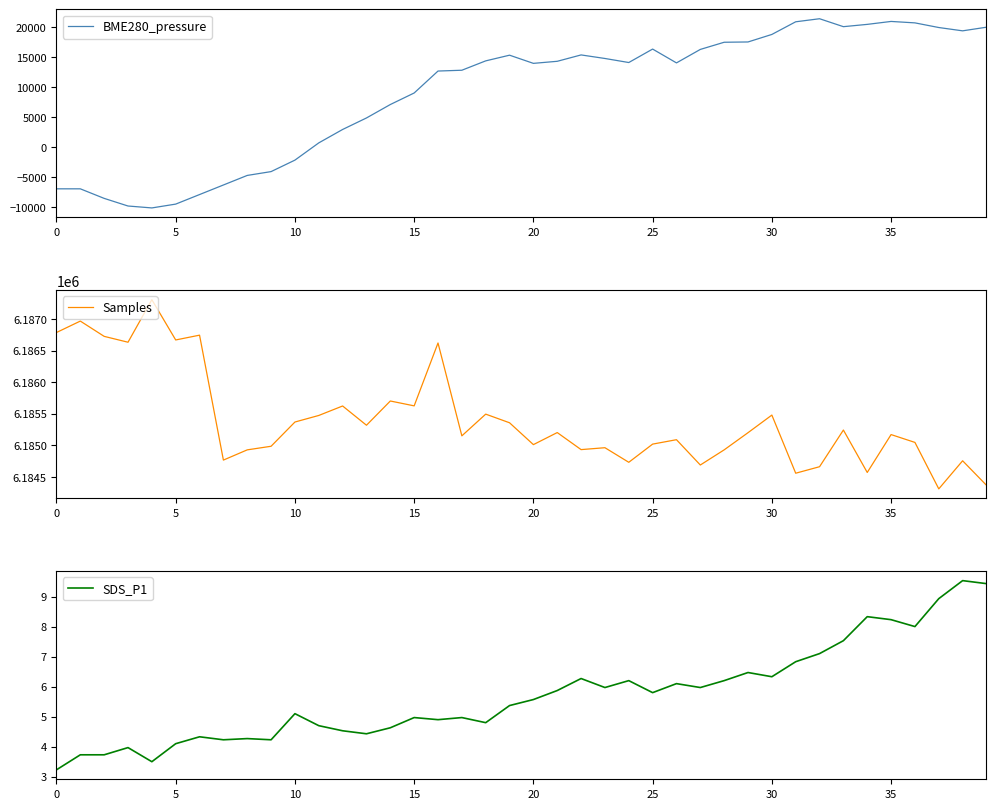

What is the sum of all BME280_pressure values?

360943.0